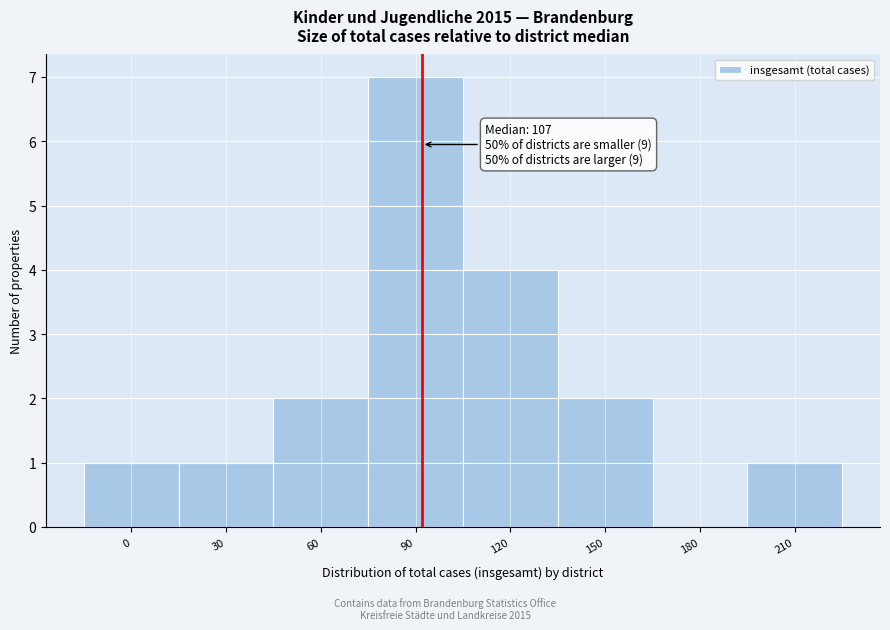

Reading left to right, what are all the values shown in this chart?

0=1	30=1	60=2	90=7	120=4	150=2	180=0	210=1